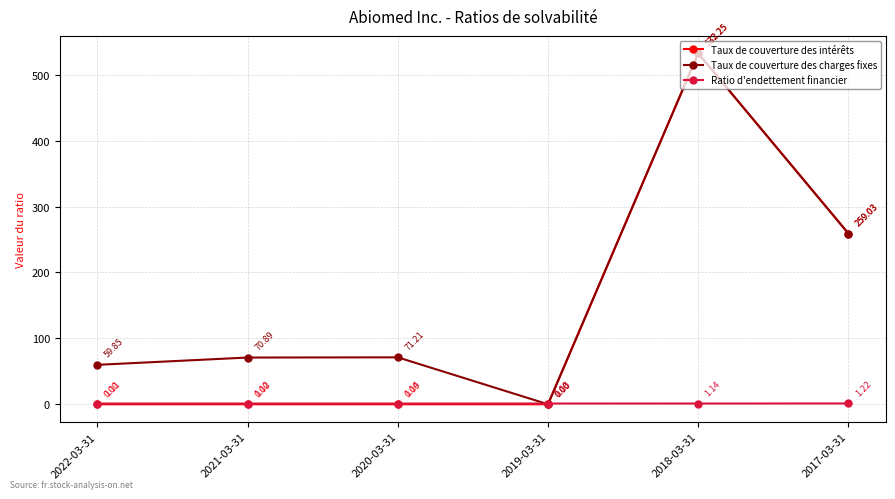

How many categories are shown in the chart?

6